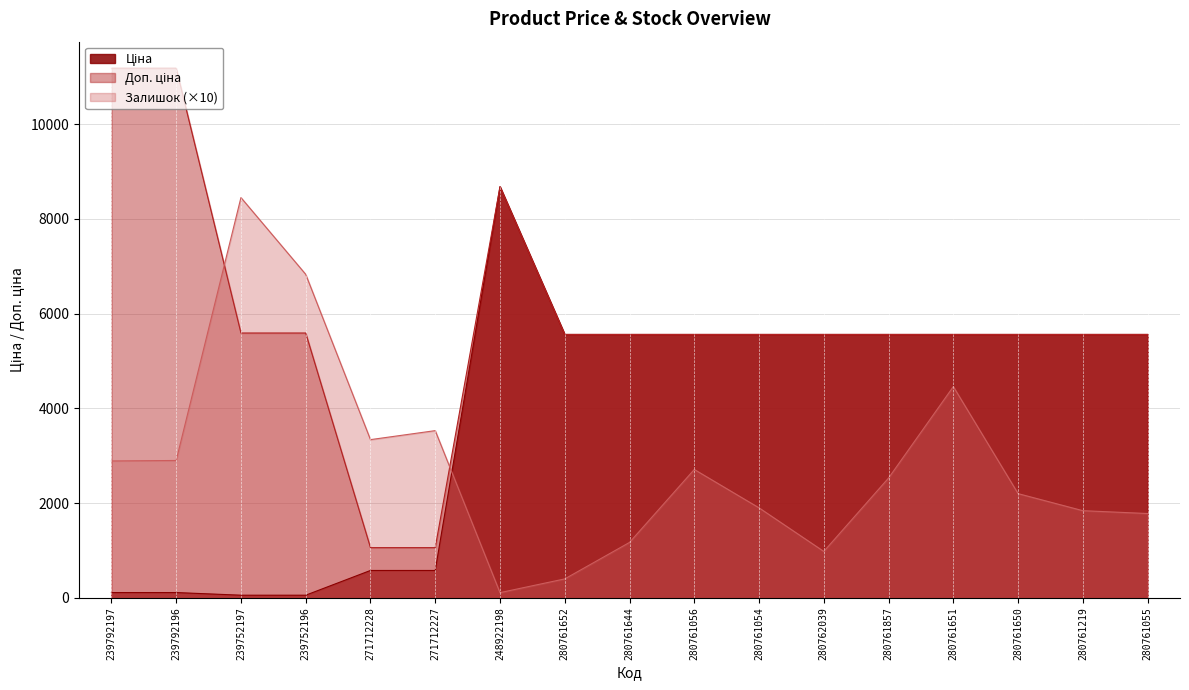

At which category is the sum across all series the highest?

248922198